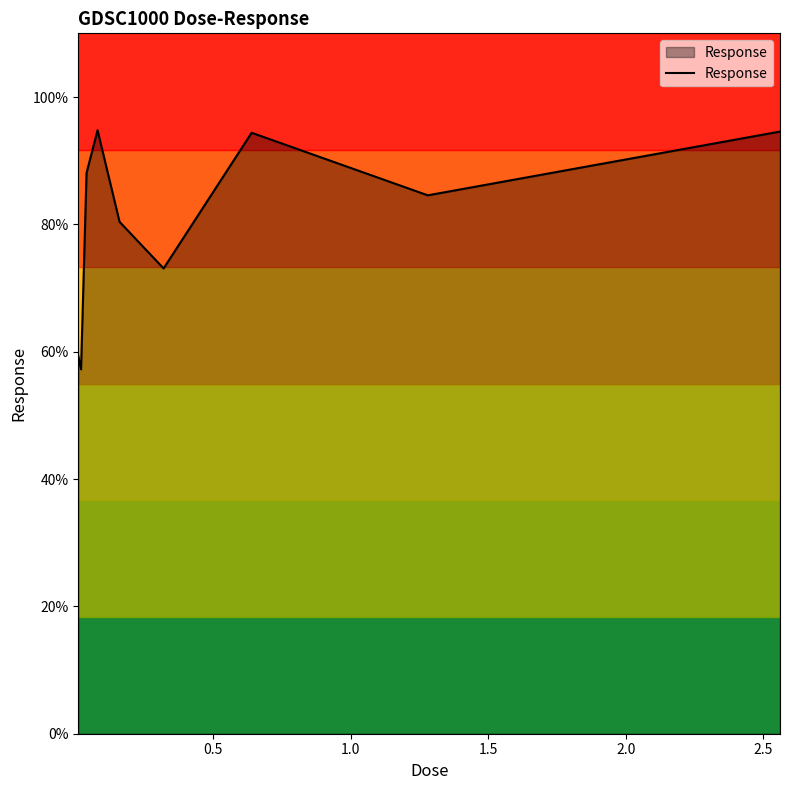

What is the smallest value displayed?

57.2